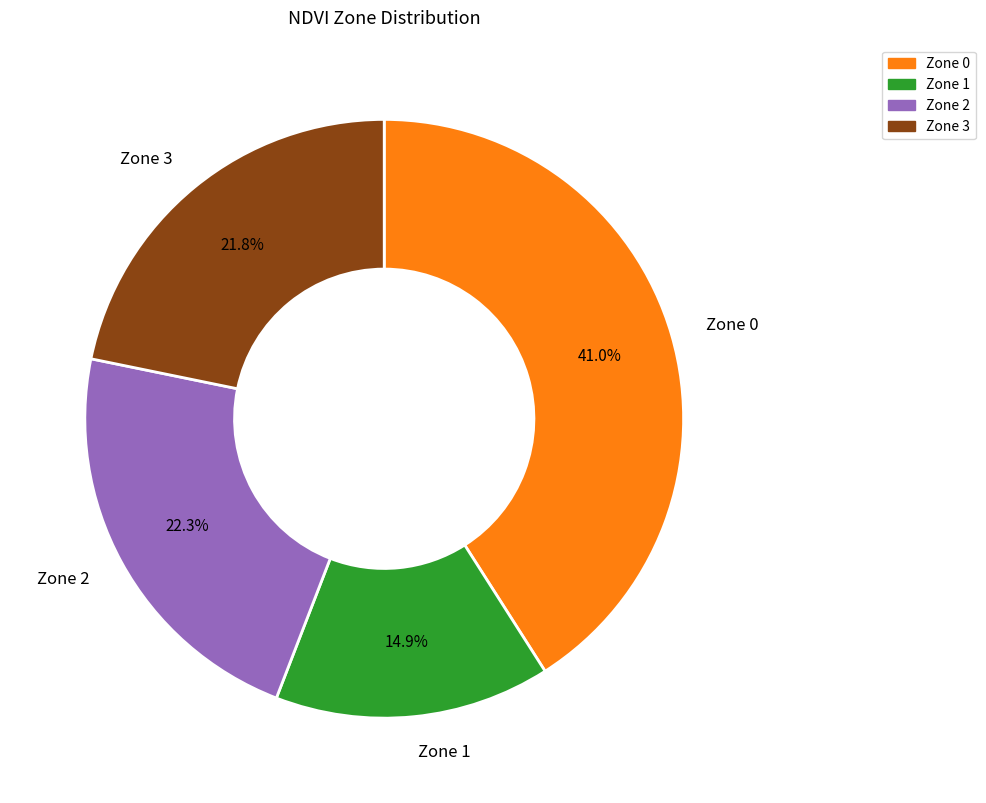

Count the number of slices in the pie.

4